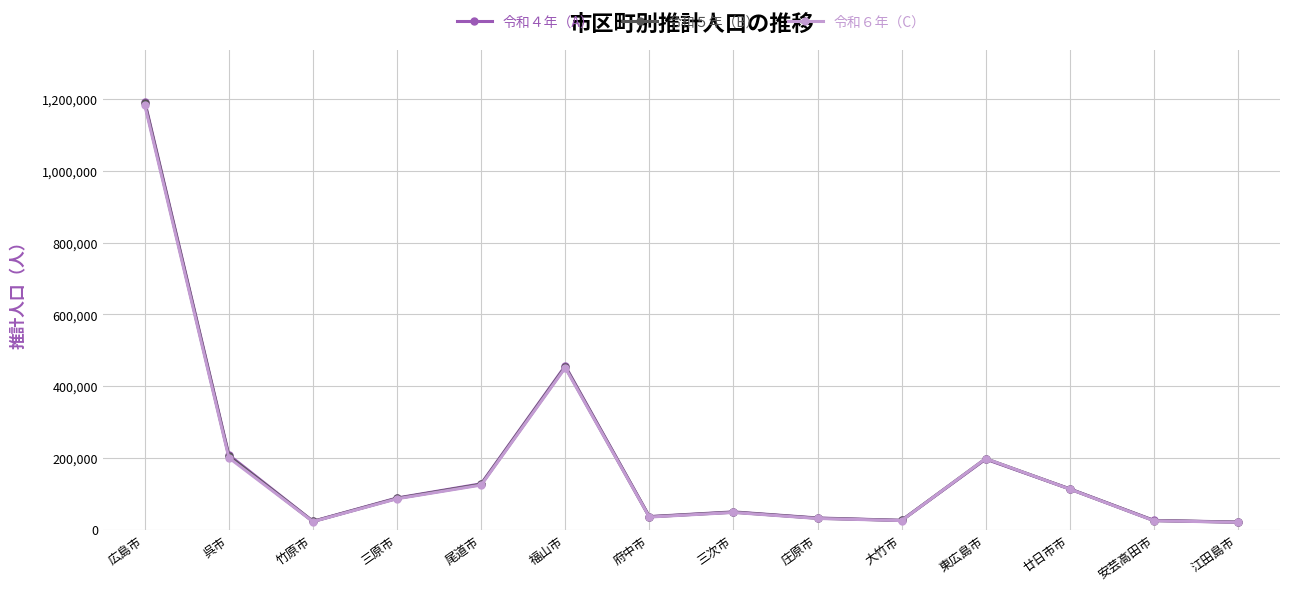

Which series changed the most between 呉市 and 東広島市?

令和４年（A）